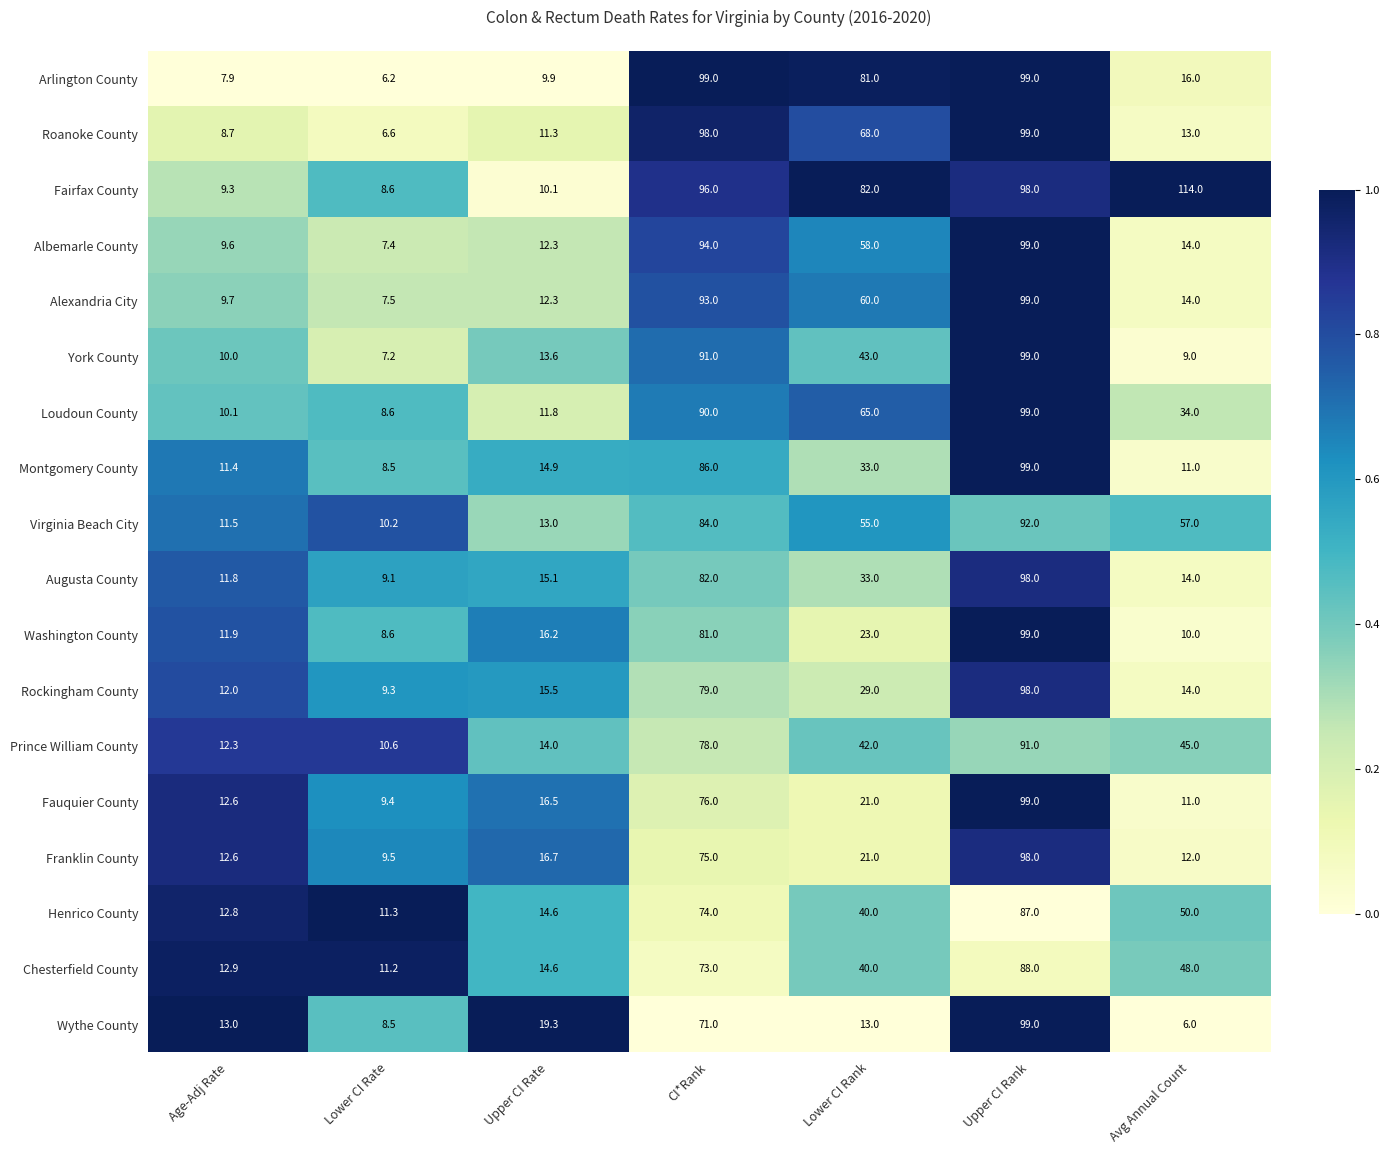

What is the minimum value for Augusta County?

9.1